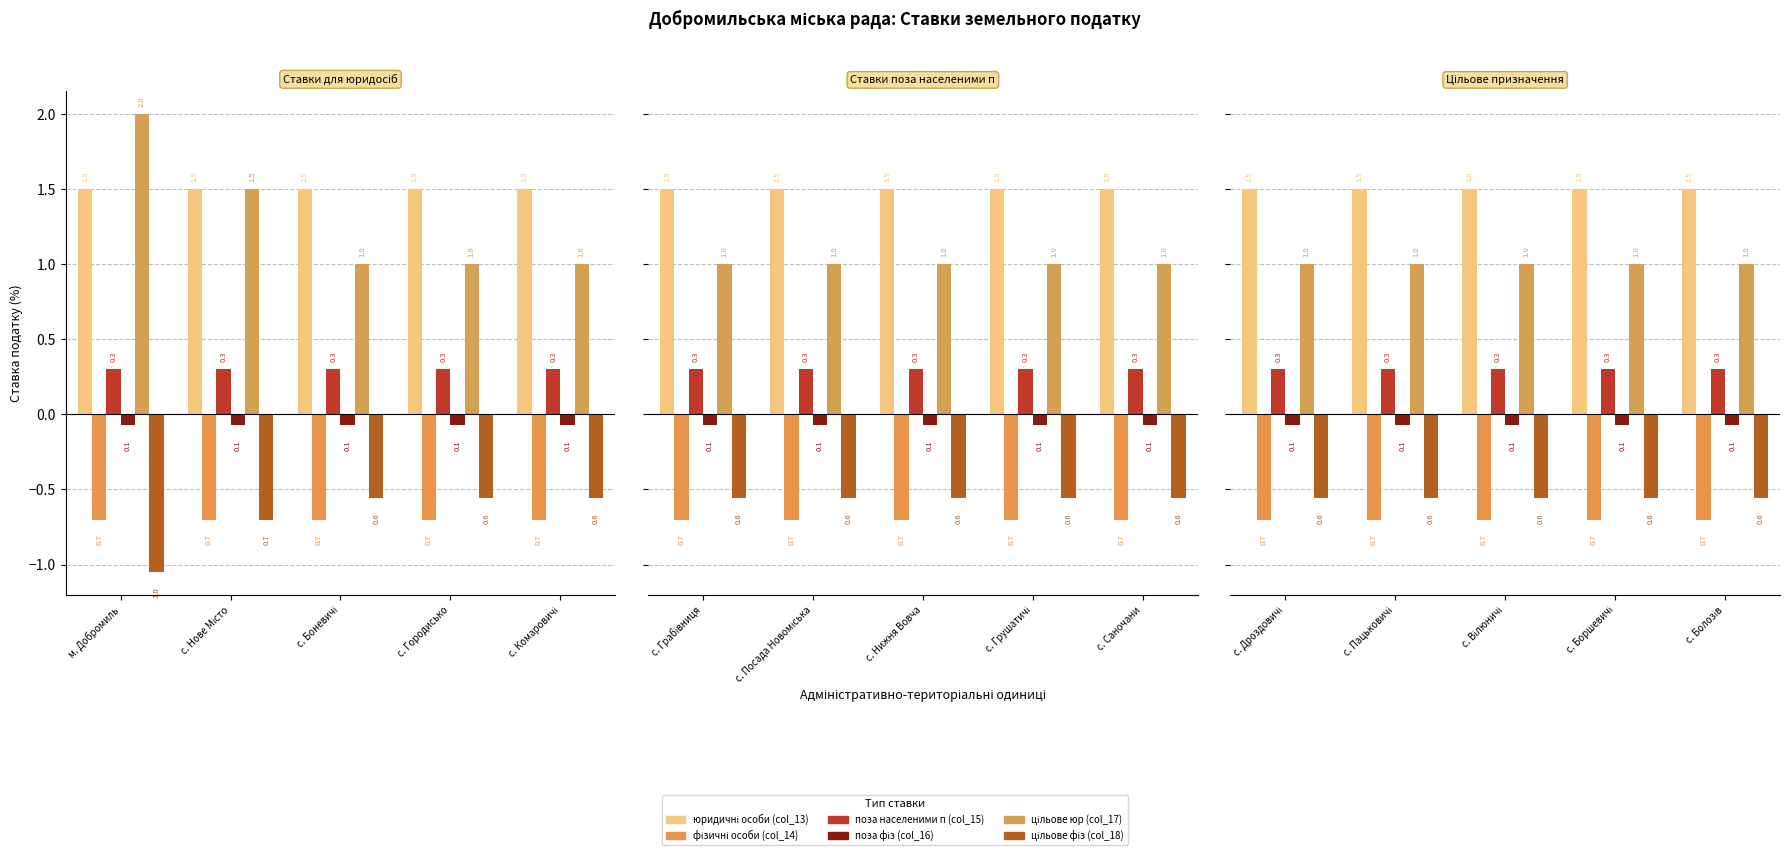

What is the label of the 4th bar from the left?

с. Городисько